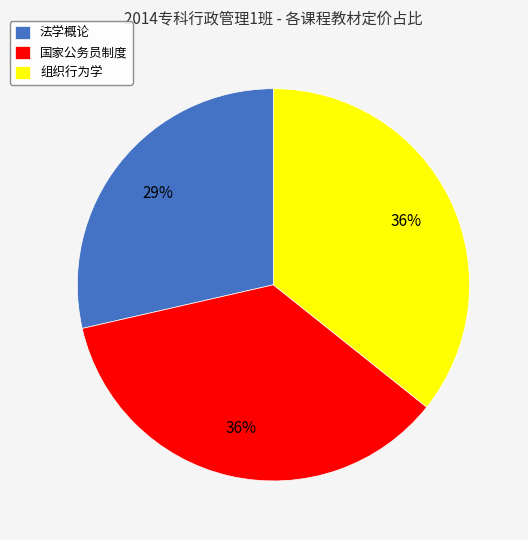

To the nearest percent, what portion does 国家公务员制度 represent?

36%